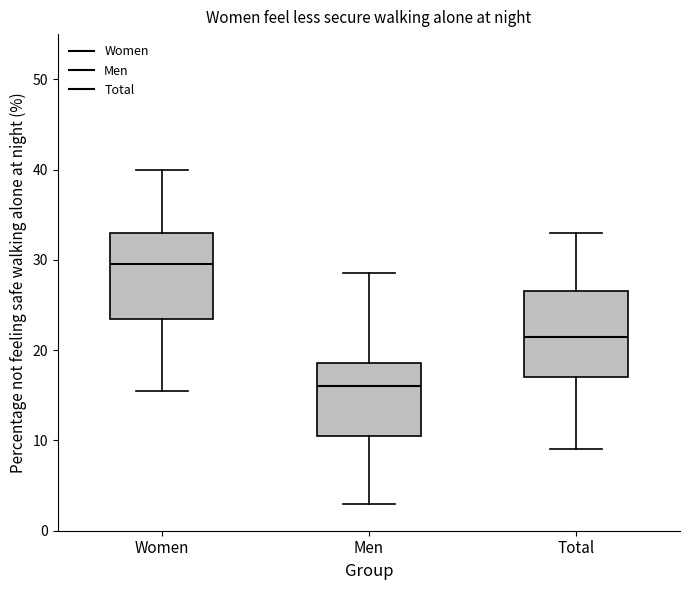

Reading left to right, read every box against the y-axis: the position of its median line, the range the box covers, and the ends of its whiskers. The values are not printed on the chart, so give them approximately, as read against the axis.

Women: median 30, box 24 to 33, whiskers 16 to 40
Men: median 16, box 11 to 19, whiskers 3 to 29
Total: median 22, box 17 to 27, whiskers 9 to 33